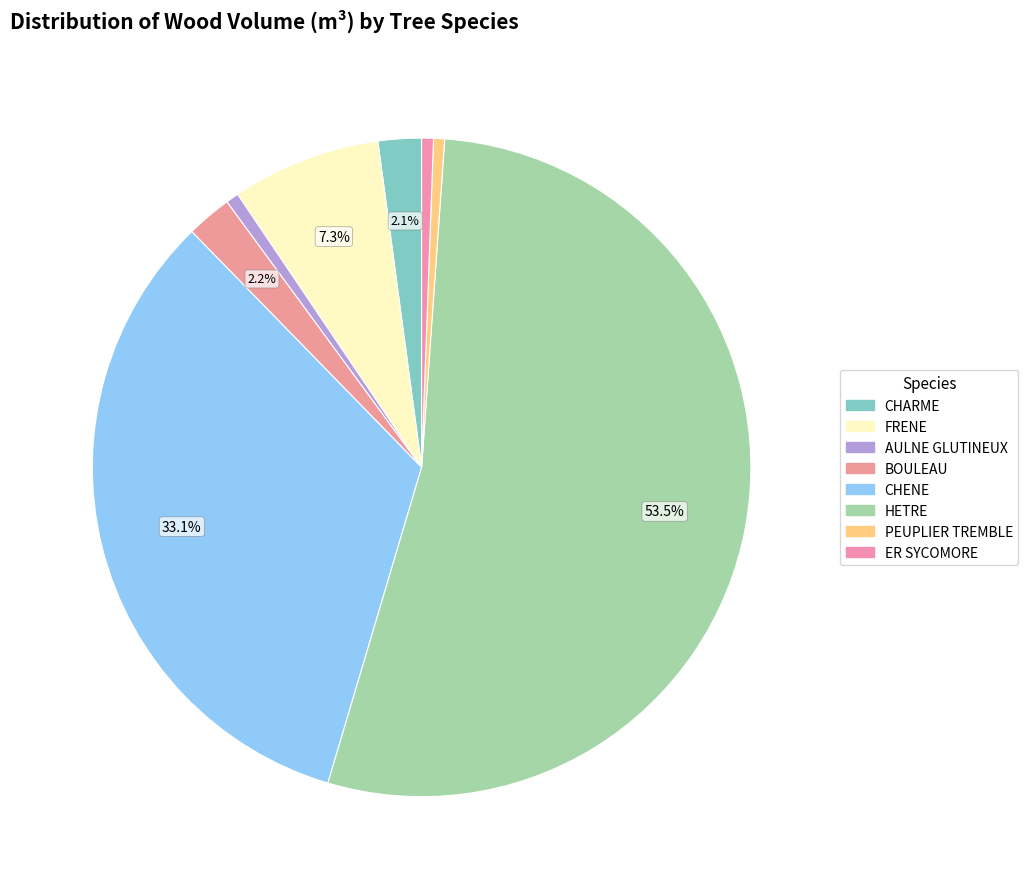

Is there any slice that represents more than half of the pie?

Yes